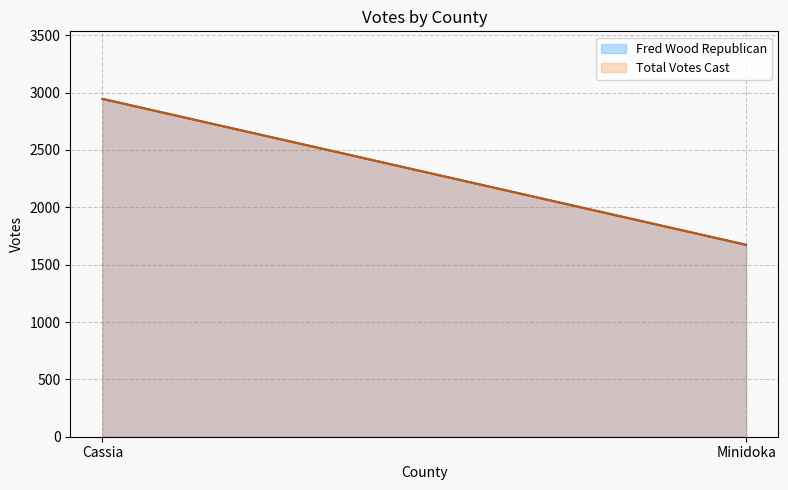

Which series has the largest total across all categories?

Fred Wood Republican